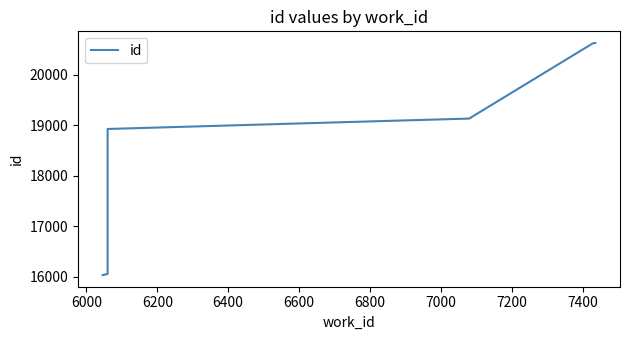

The chart shows a value of 6155 at 6000. True or false?

False